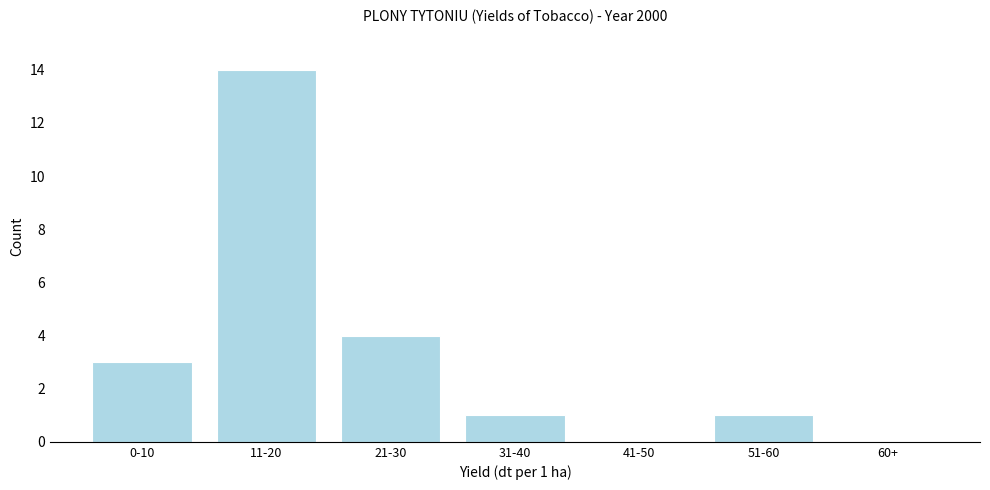

Reading left to right, what are all the values shown in this chart?

0-10=3	11-20=14	21-30=4	31-40=1	41-50=0	51-60=1	60+=0